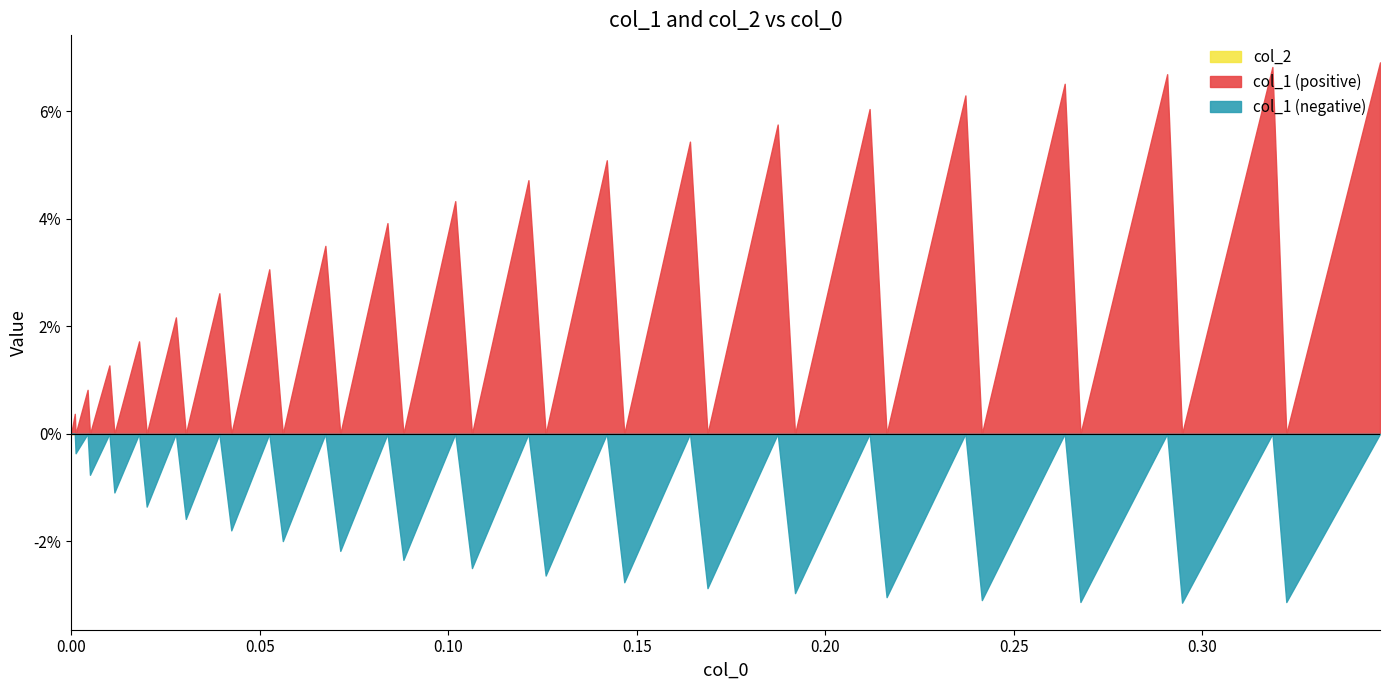

What is the total value across all series at 31?

0.1